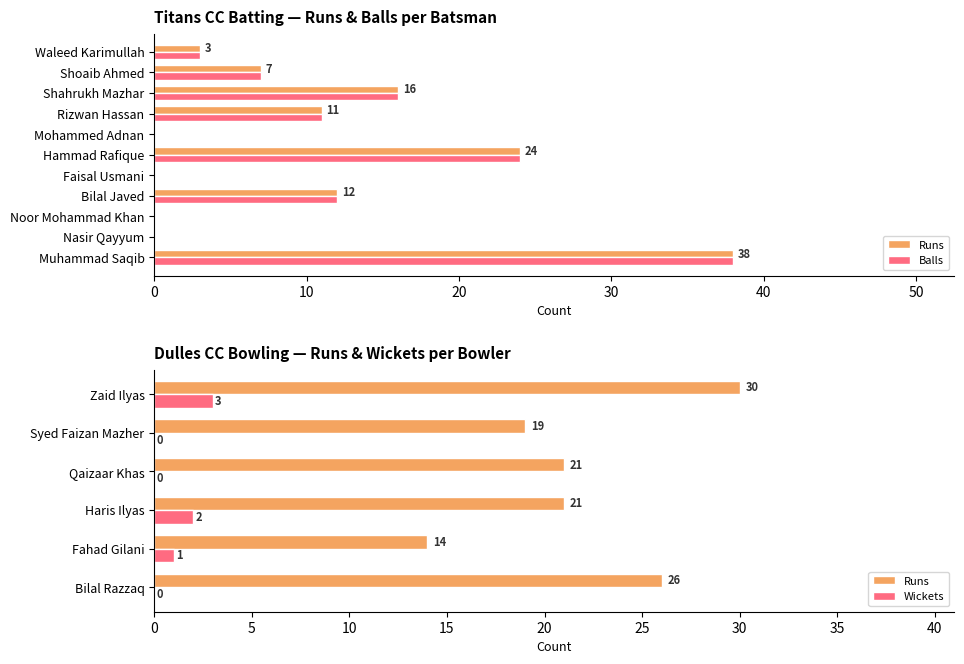

How many data points in Runs are above 7?

5